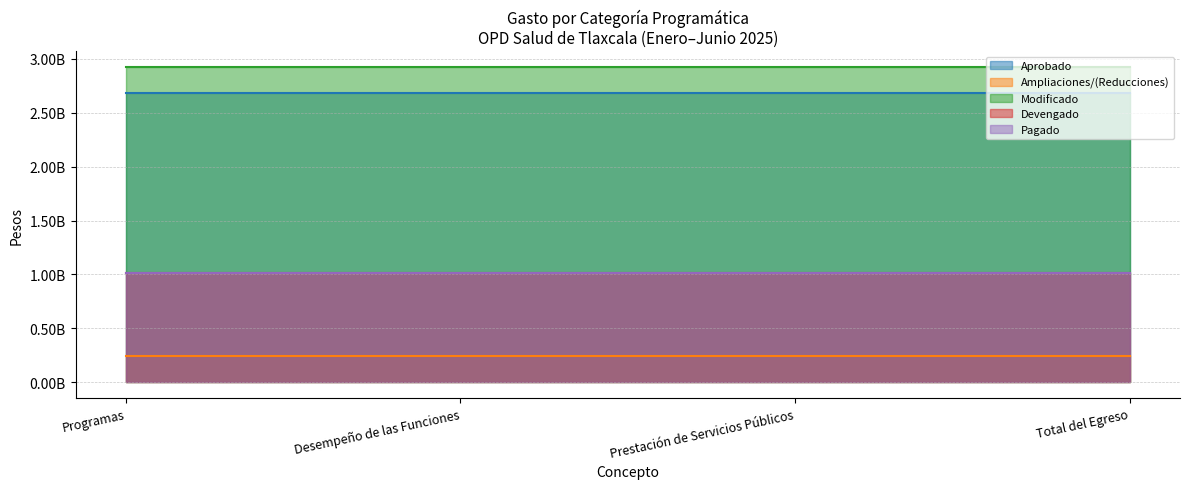

Between Desempeño de las Funciones and Prestación de Servicios Públicos, which series saw the biggest shift?

Aprobado